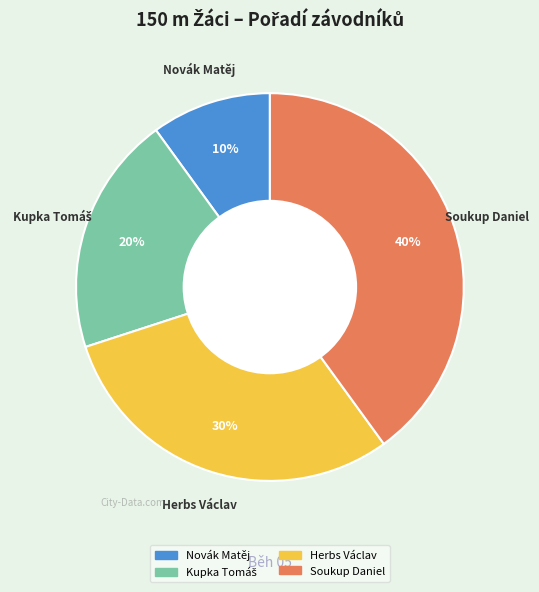

Between Herbs Václav and Soukup Daniel, which is larger?

Soukup Daniel